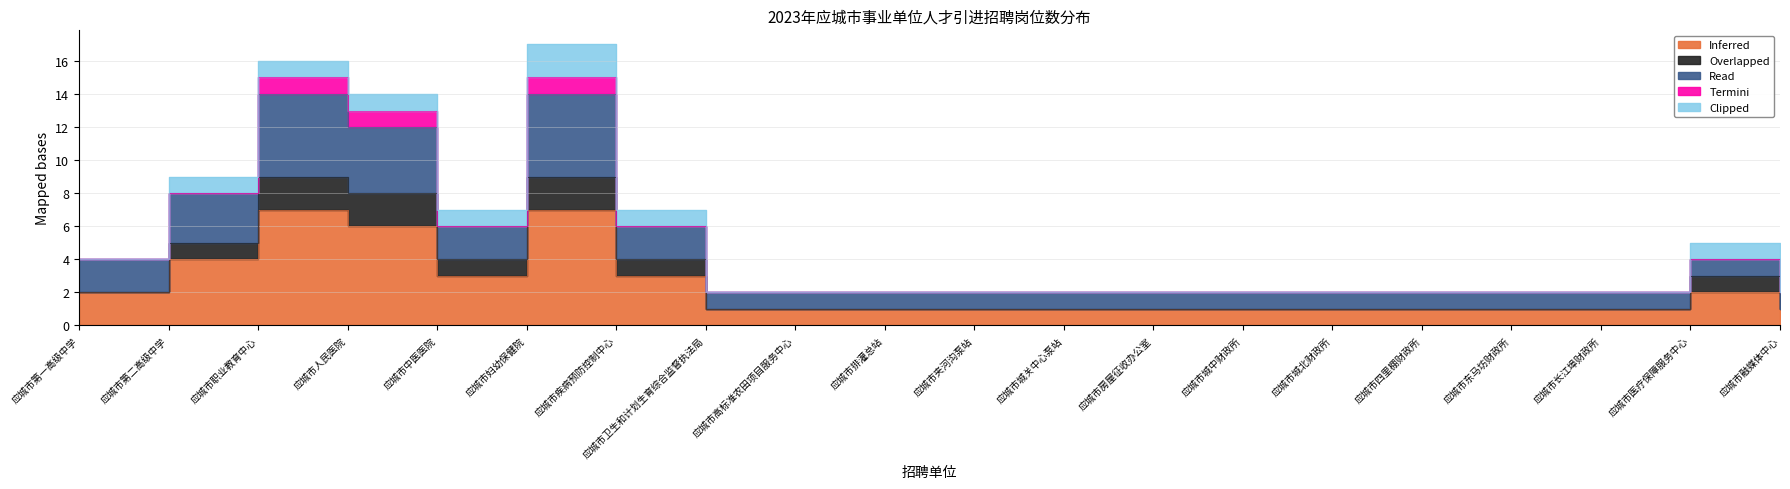

Between 应城市夹河沟泵站 and 应城市东马坊财政所, which series saw the biggest shift?

Inferred